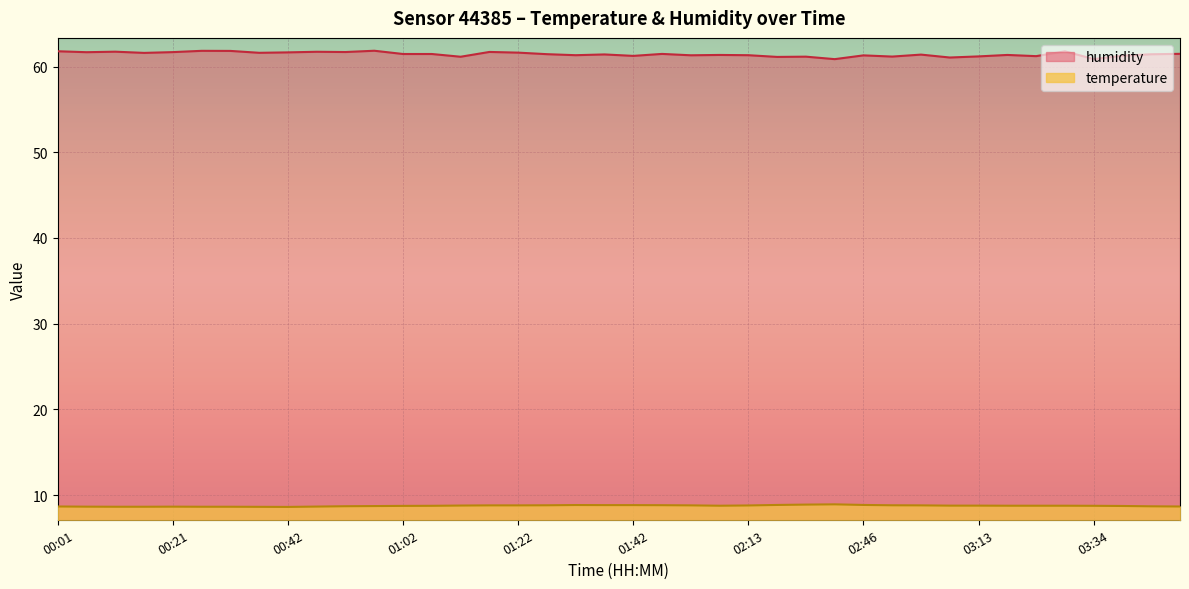

True or false: temperature and humidity cross at least once.

False